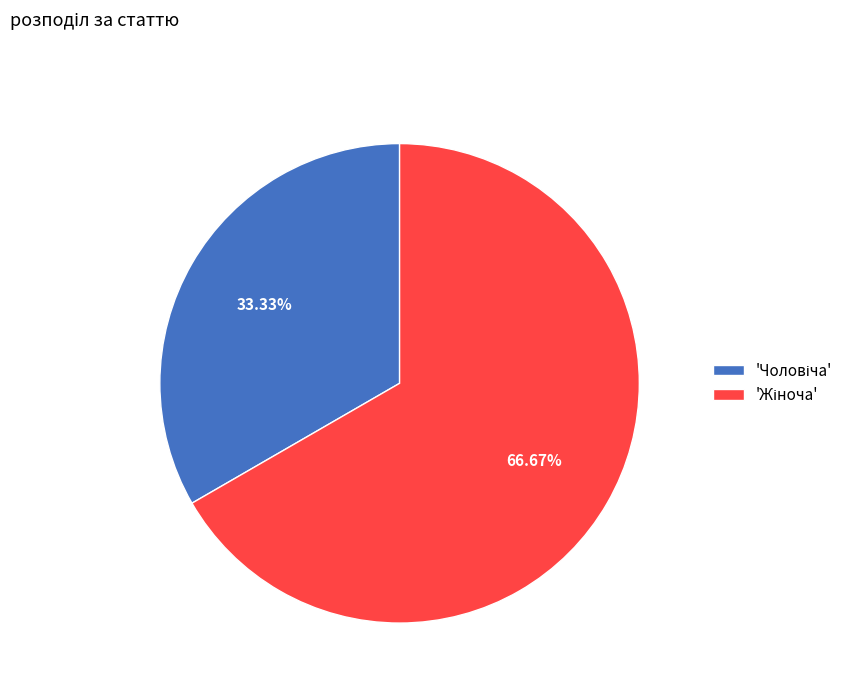

Is there any slice that represents more than half of the pie?

Yes